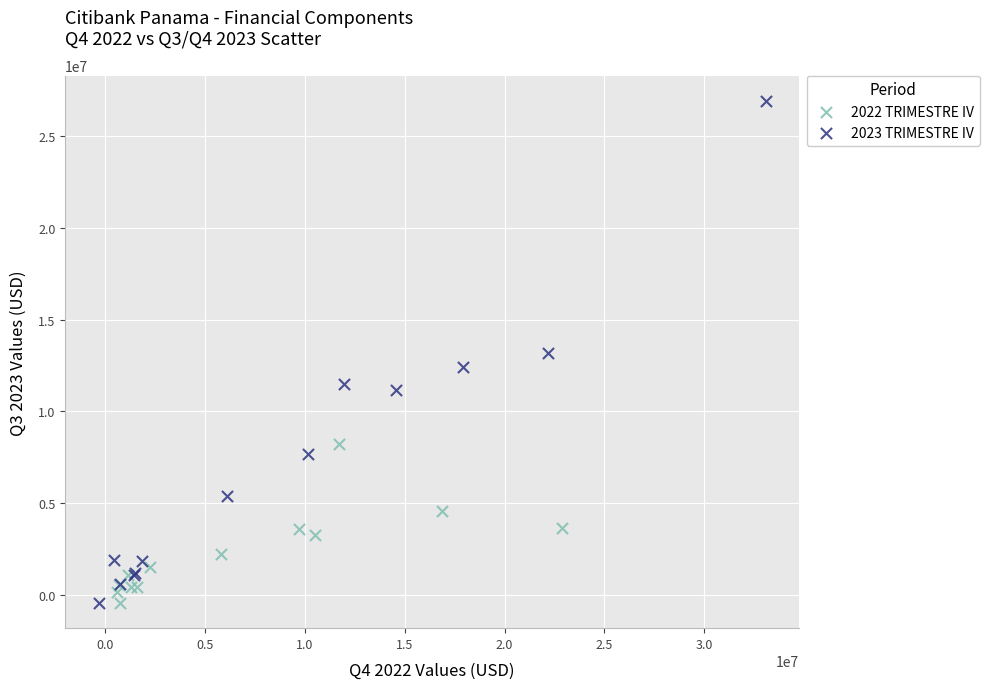

Which series contains the highest Y value?

2023 TRIMESTRE IV